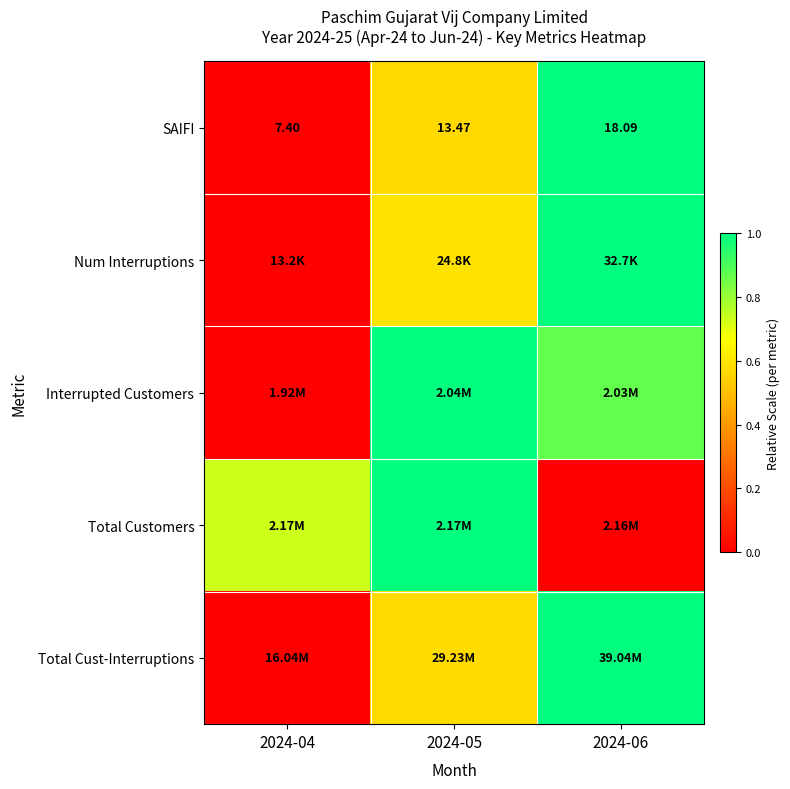

True or false: SAIFI has a value of 1.7 at 2024-06.

False